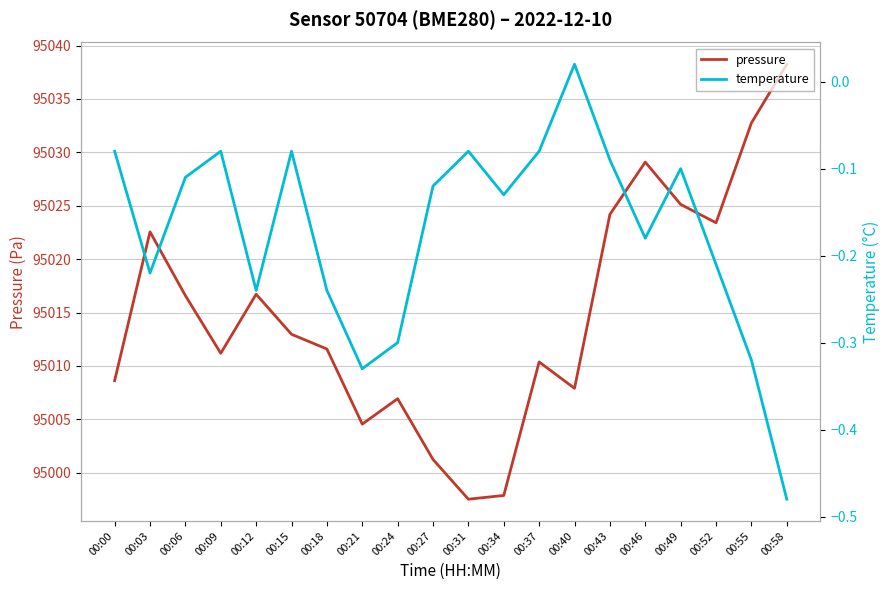

True or false: temperature has more than 1 points higher than both neighbors.

True